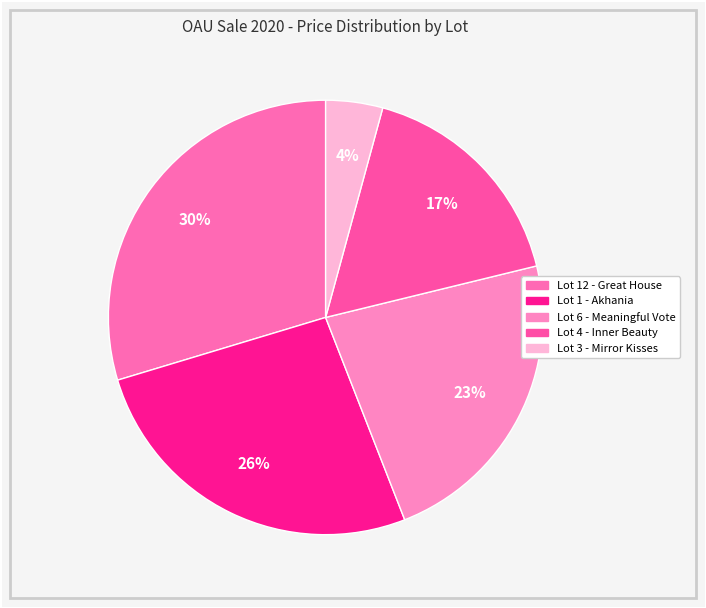

Approximately how many times larger is the value at Lot 3 - Mirror Kisses compared to Lot 6 - Meaningful Vote?

0.2